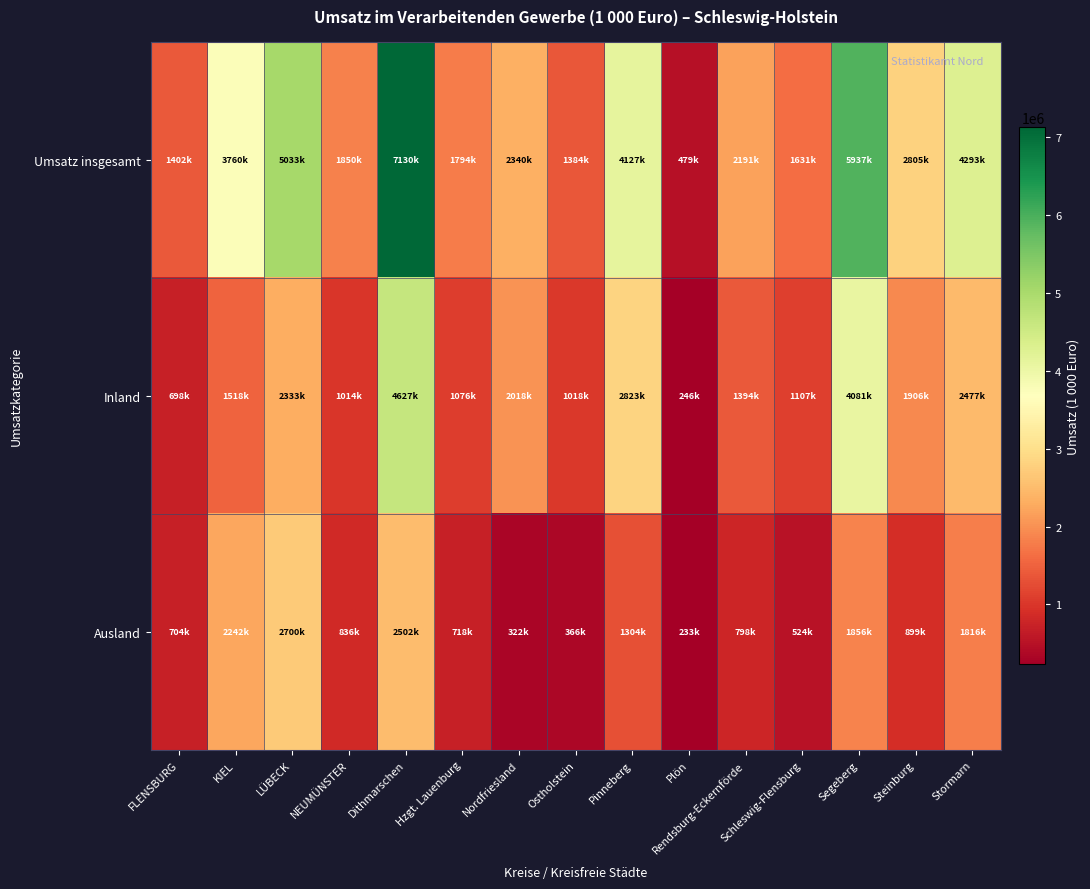

Which series has the widest spread of values?

Umsatz insgesamt